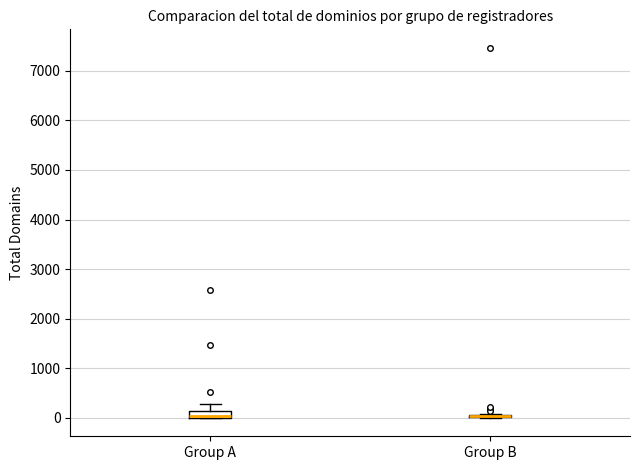

Where is the lower edge of the box for Group A on the y-axis? The values are not printed on the chart, so give them approximately, as read against the axis.

0